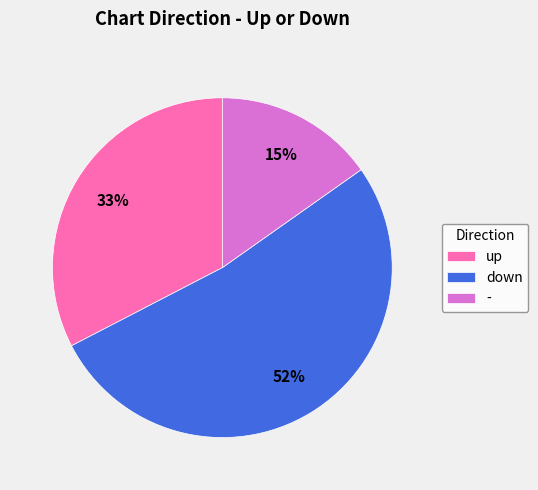

What is the largest slice in the pie chart?

down